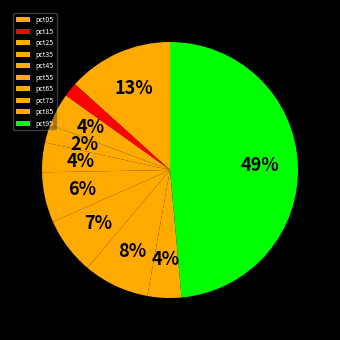

What is the total percentage of pct55 and pct25?

10.5%